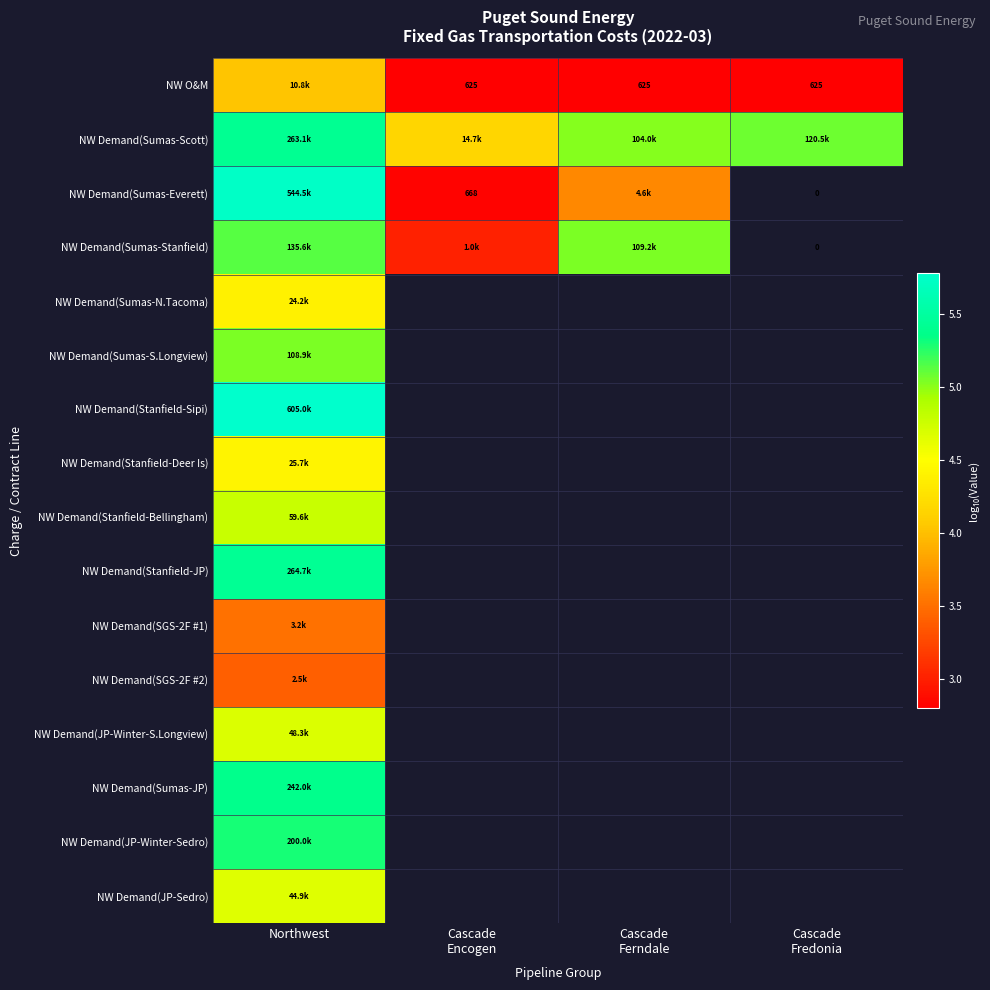

How many positive values does the NW Demand(SGS-2F #2) series have?

1